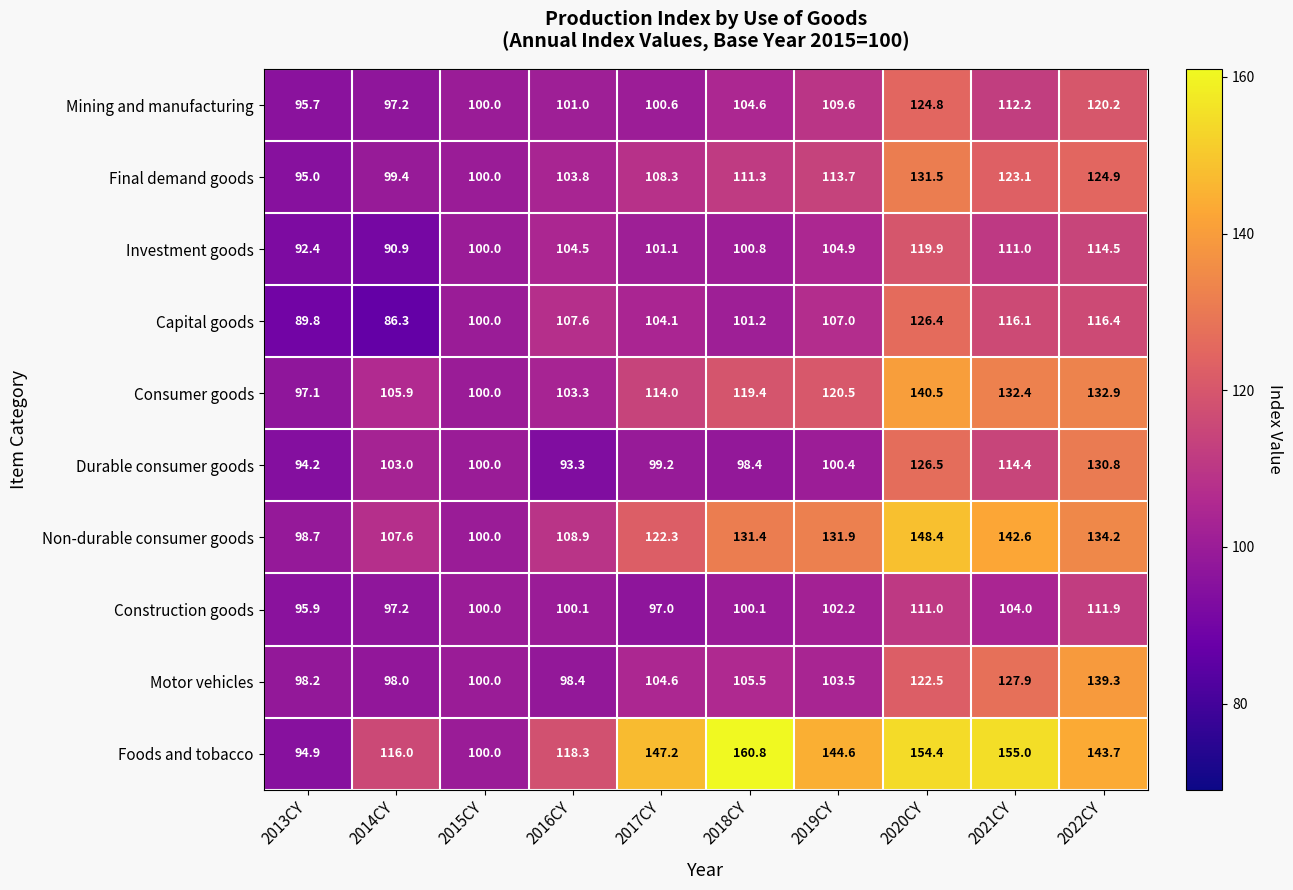

List the labels in order of Non-durable consumer goods value, smallest first.

2013CY, 2015CY, 2014CY, 2016CY, 2017CY, 2018CY, 2019CY, 2022CY, 2021CY, 2020CY